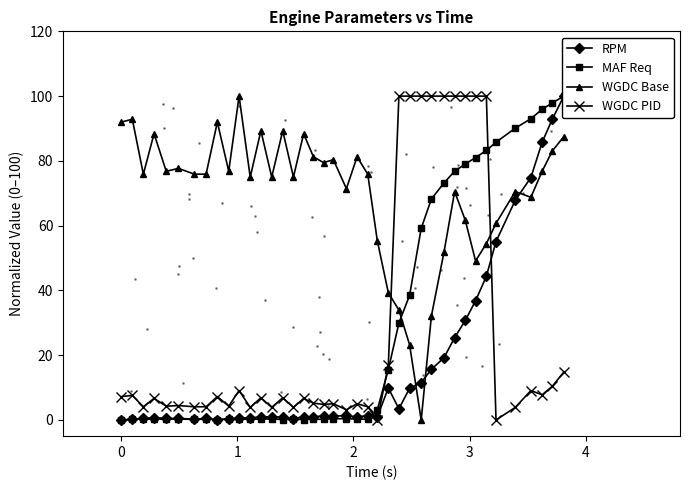

True or false: WGDC Base has more than 1 interior local peaks.

True